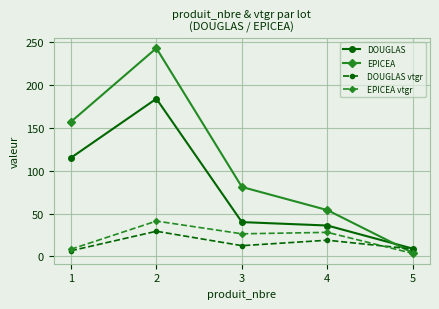

Where is the first local minimum for EPICEA vtgr?

3